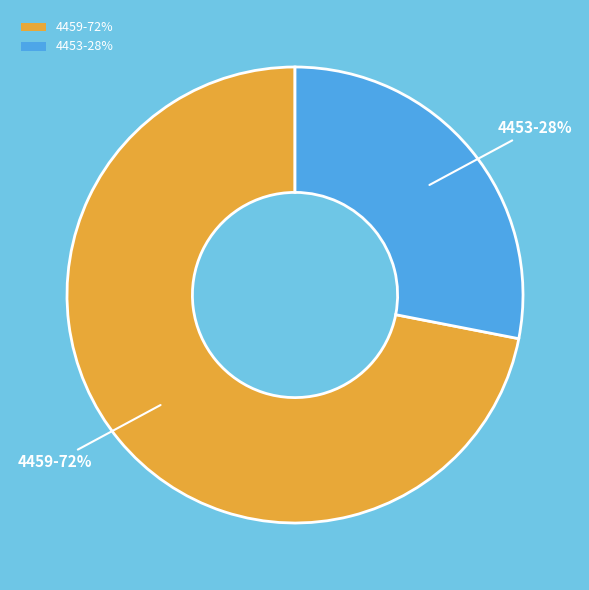

True or false: 4453 accounts for 38% of the total.

False